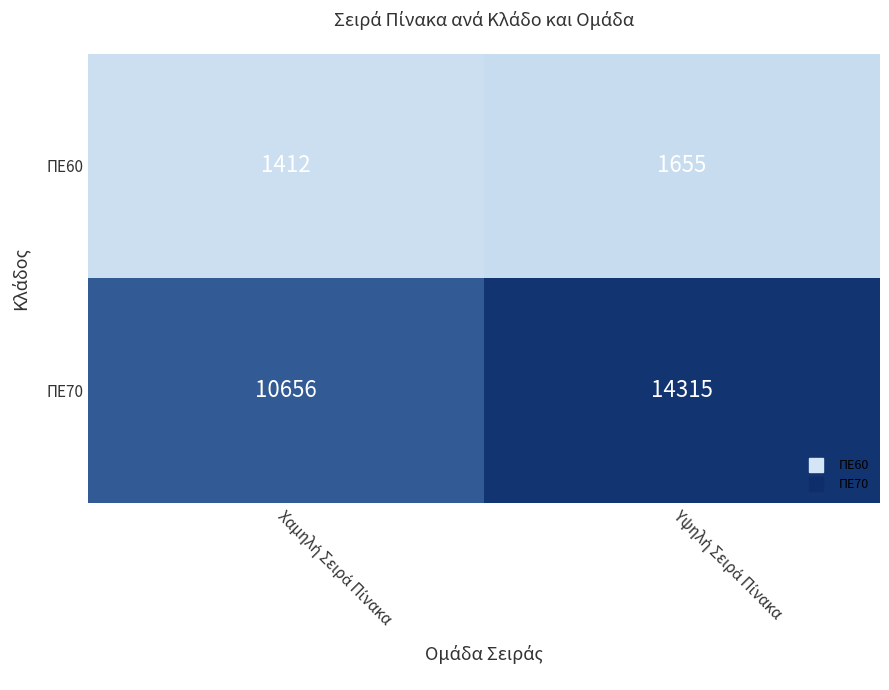

What is the maximum value shown in the chart?

14315